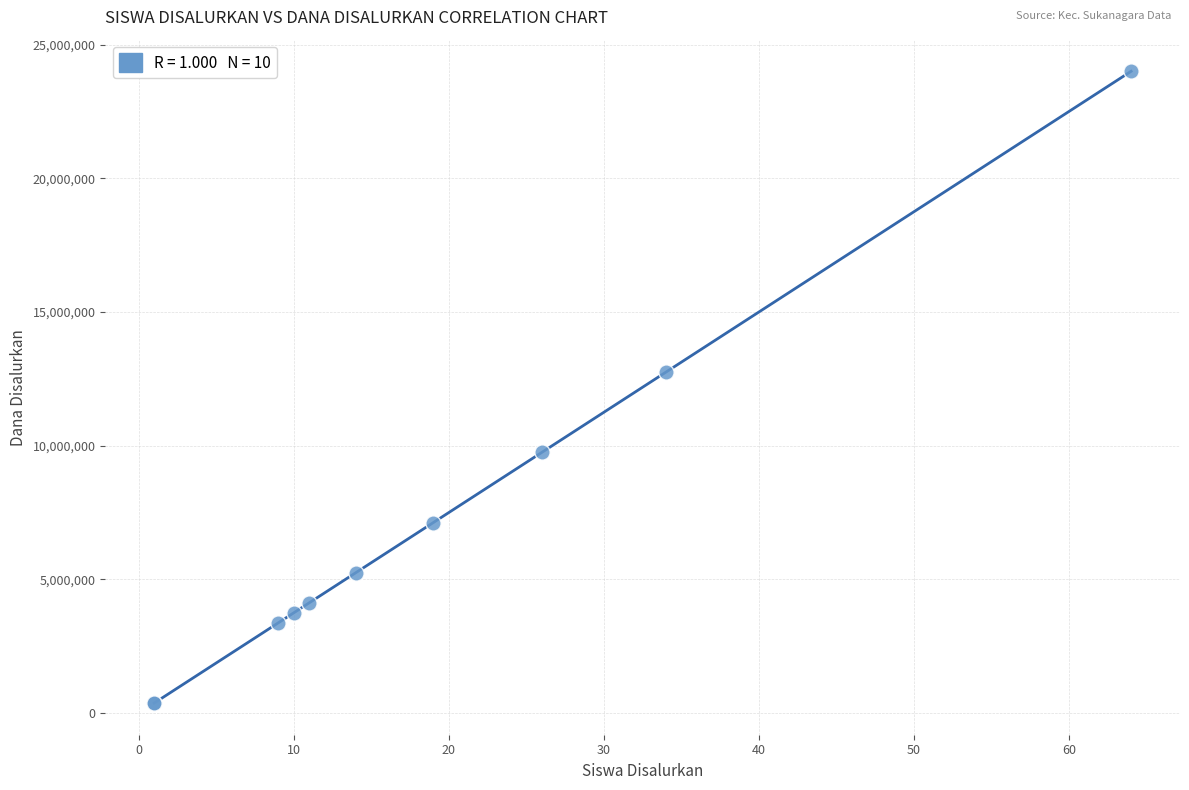

What Y value in the scatter plot is closest to 12187500?

12750000